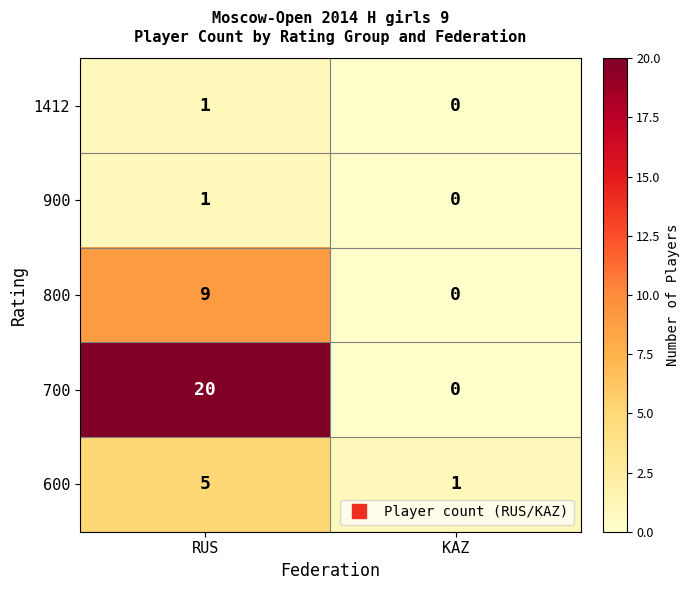

At how many categories does at least one series exceed 9?

1